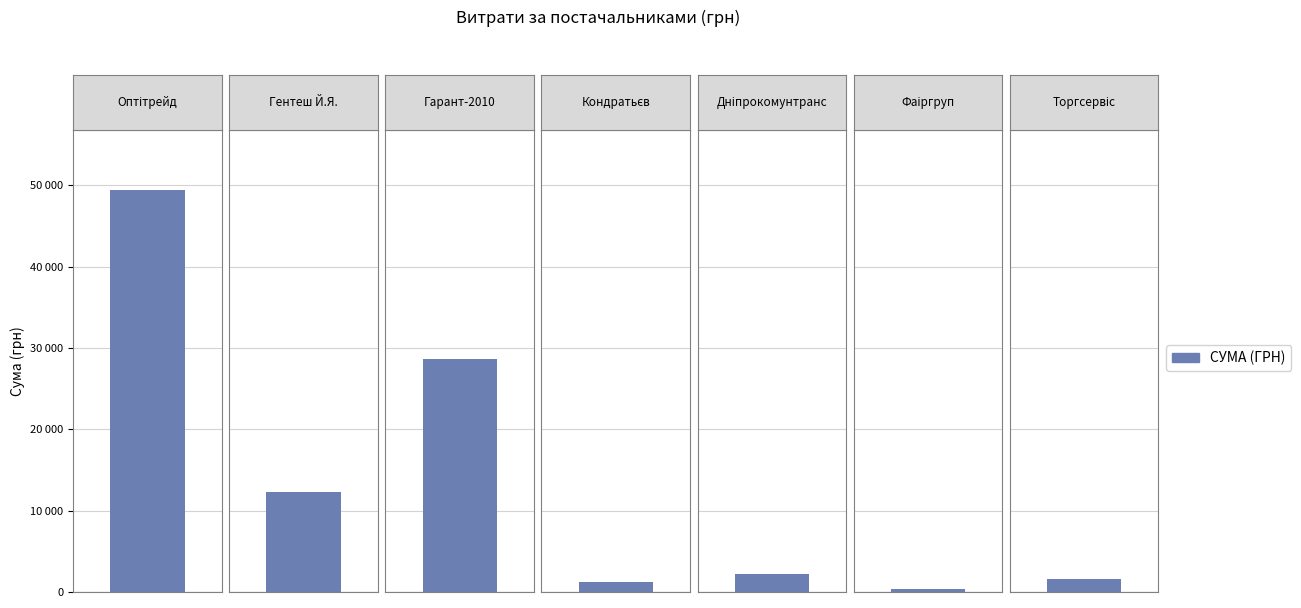

How many bars are there in total?

7